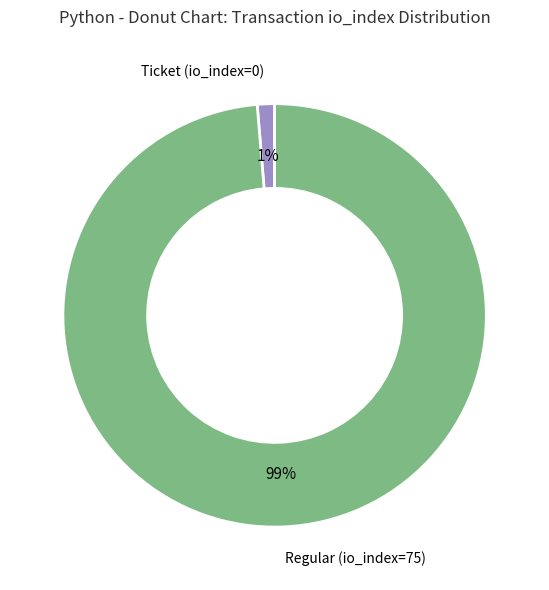

To the nearest percent, what is the average slice percentage?

50%